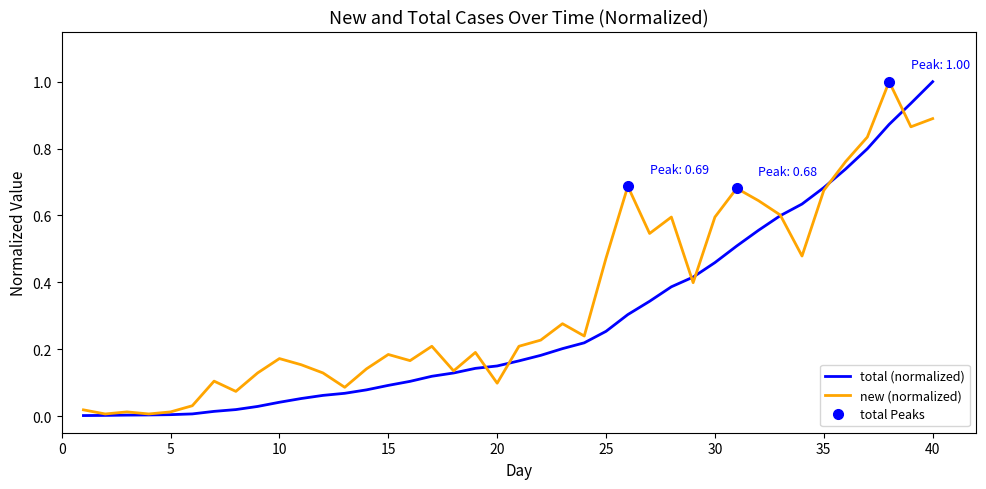

Does the chart display data point markers on the line(s)?

No